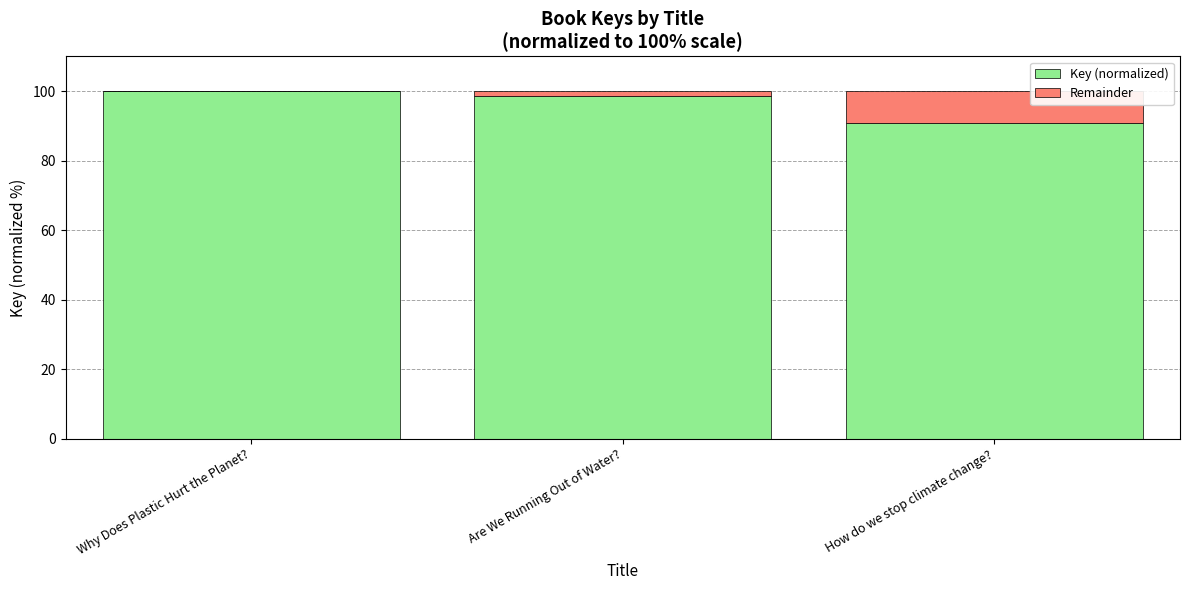

What value does the Key (normalized) series have at How do we stop climate change??

90.9